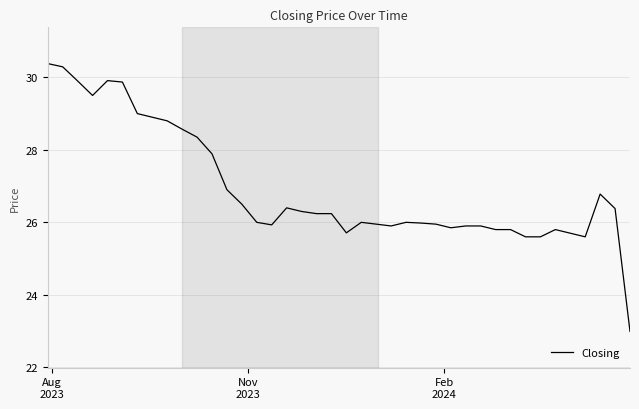

What is the minimum value shown in the chart?

23.0